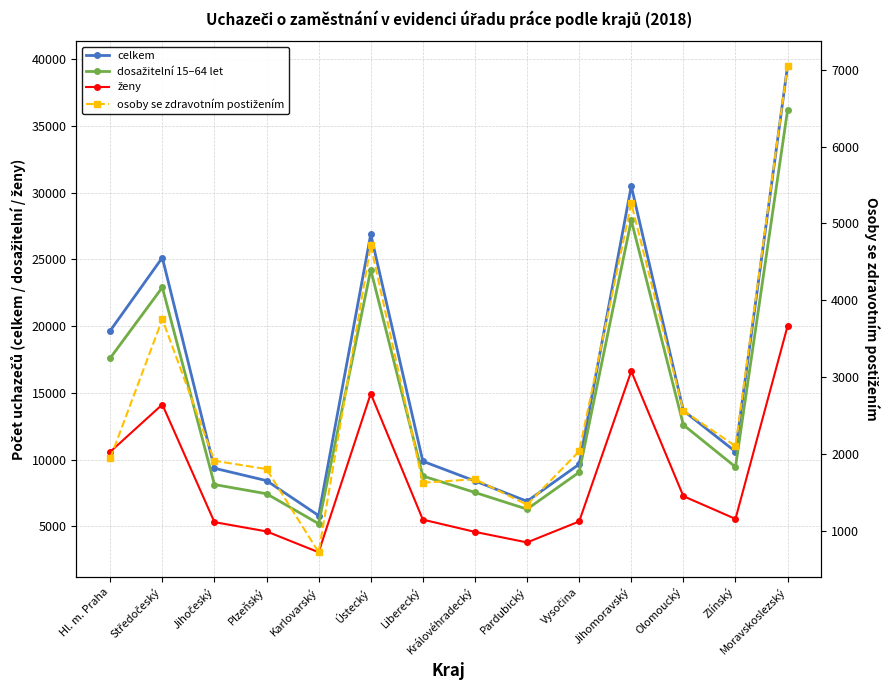

The value of ženy at Královéhradecký is 4582. True or false?

True